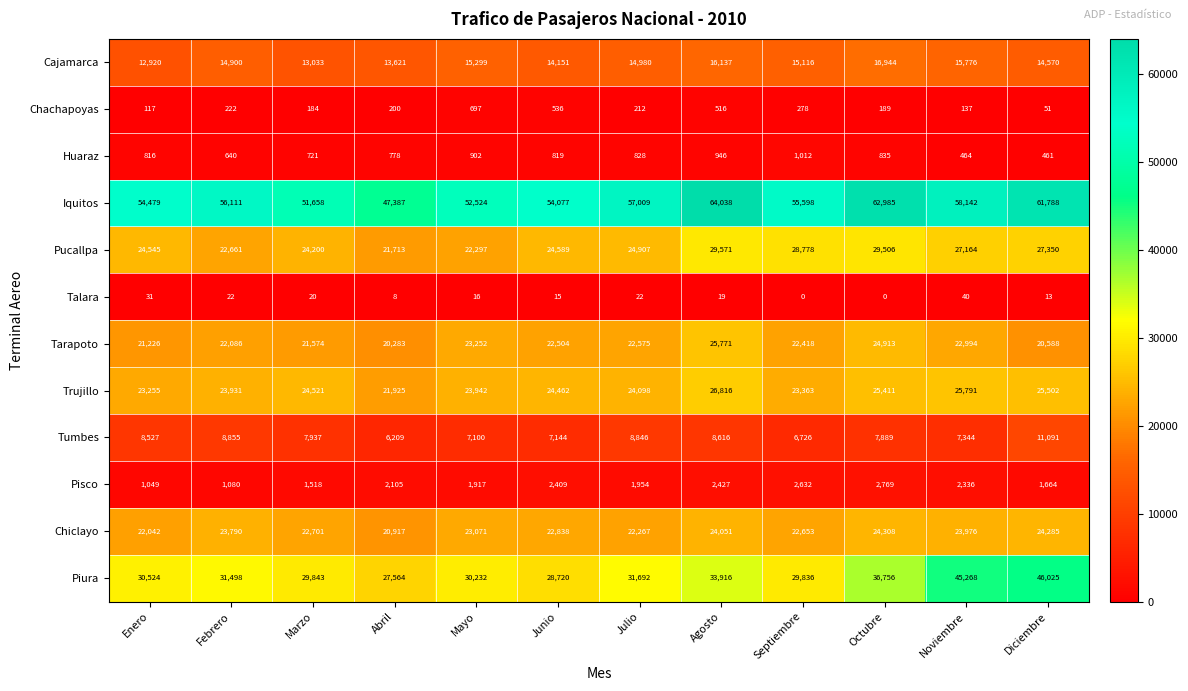

Between Julio and Noviembre, which series saw the biggest shift?

Piura